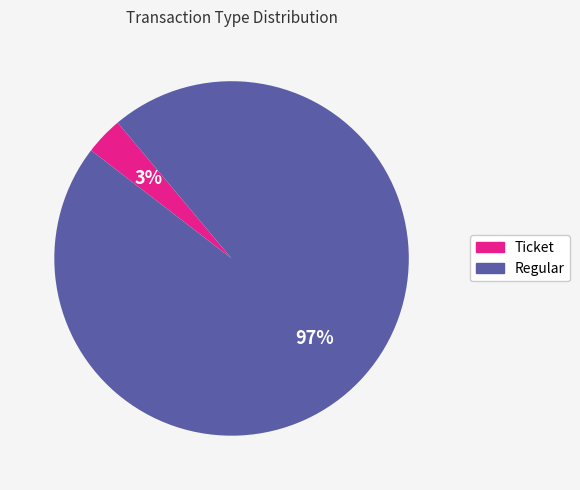

To the nearest percent, what percentage of the pie is Regular?

97%